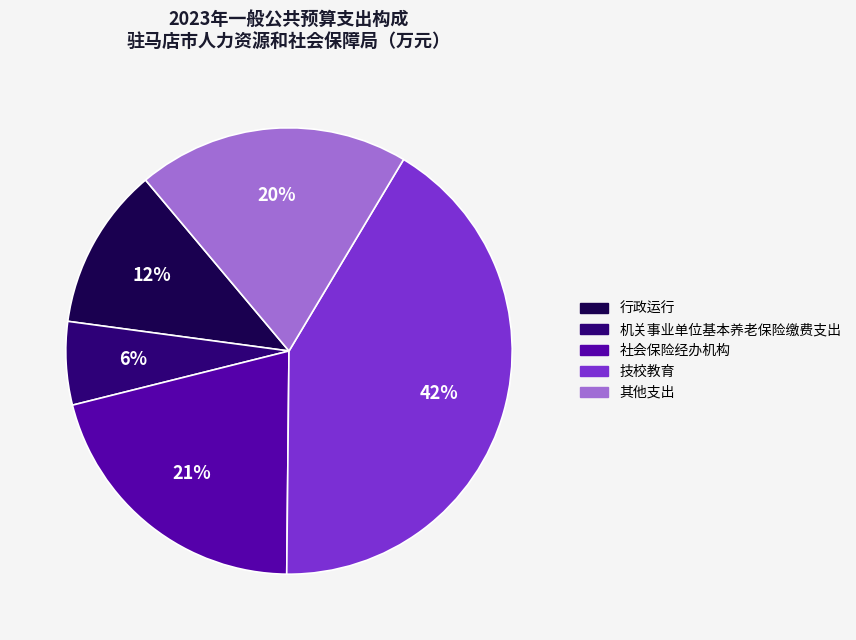

How many segments does this pie chart have?

5